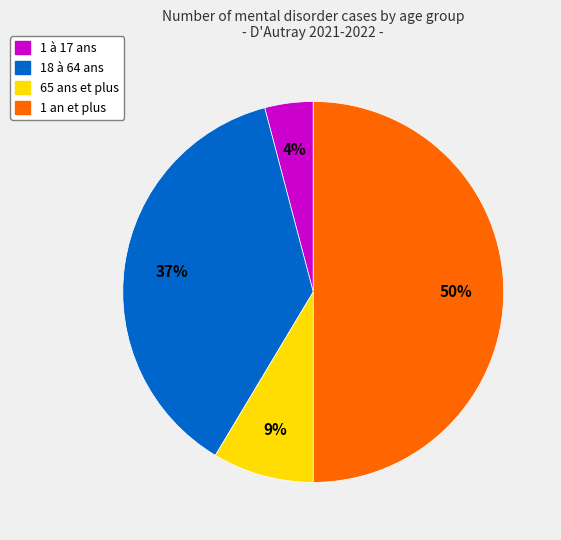

To the nearest percent, what is the difference between the largest and smallest slice percentages?

46%